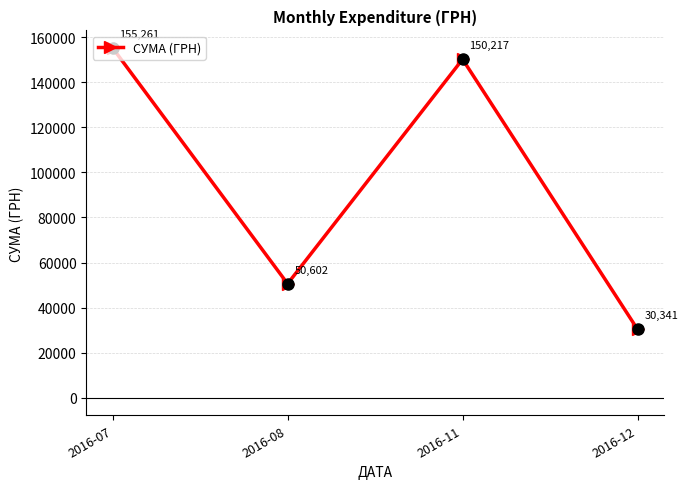

The value at 2016-07 is 243877.6. True or false?

False